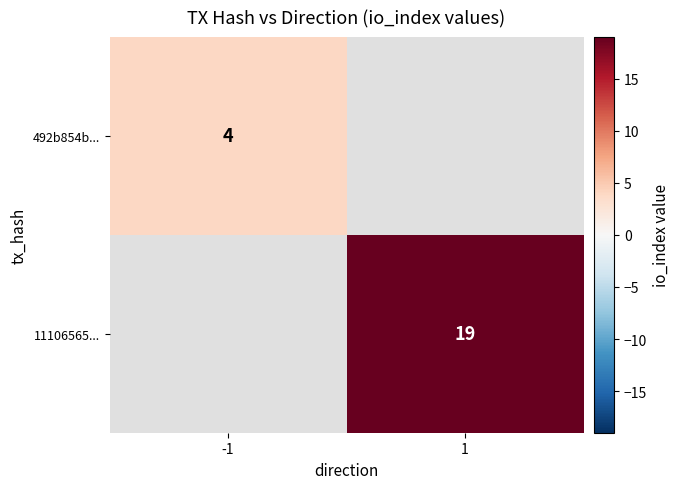

Between -1 and 1, which is larger?

1